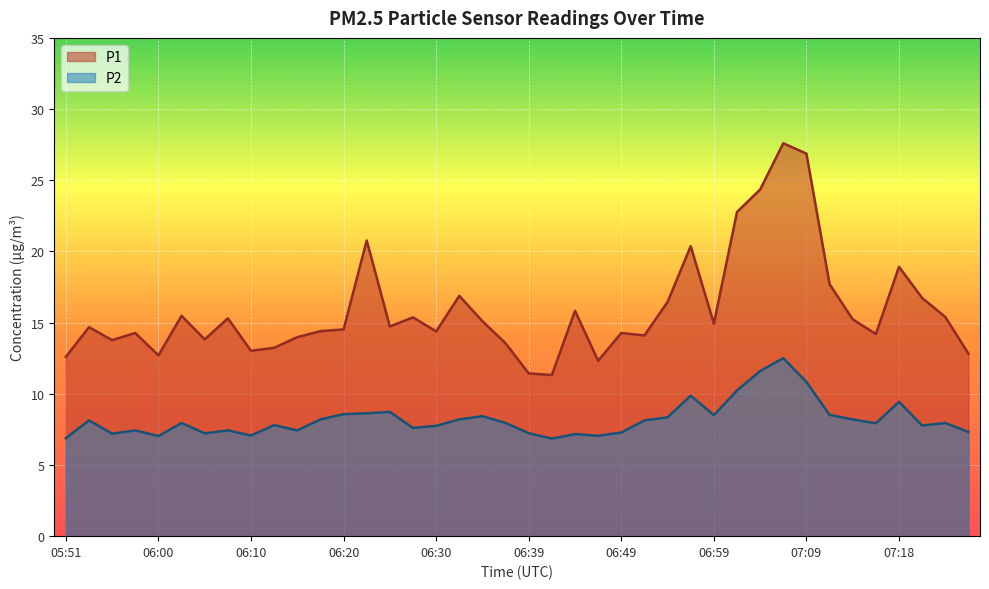

What is the difference between the maximum and minimum values in the P2 series?

5.7